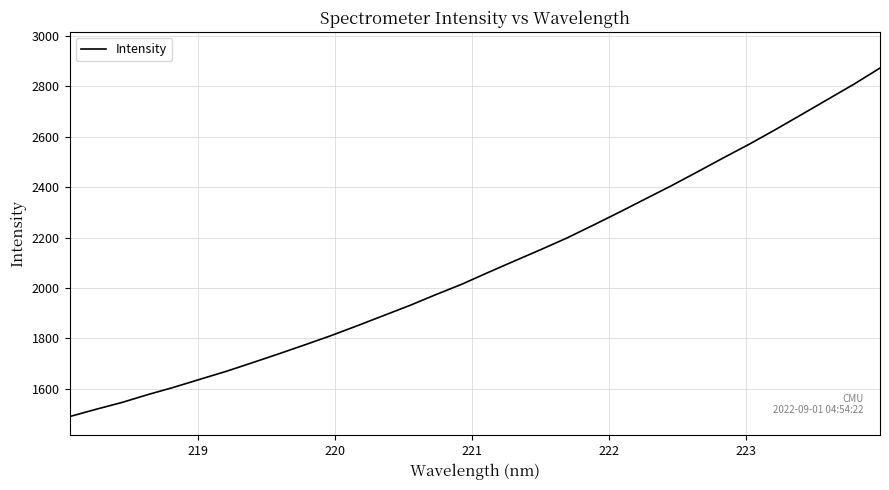

What is the minimum value shown in the chart?

1490.0